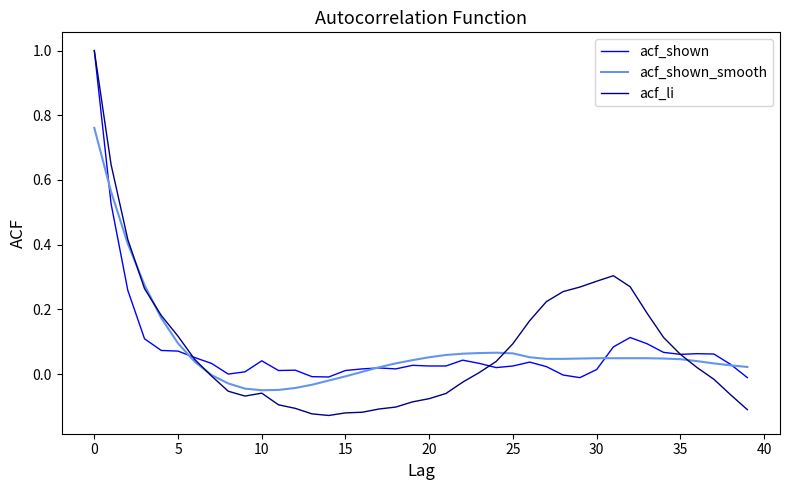

In acf_li, how many points are higher than both neighbors (excluding endpoints)?

2